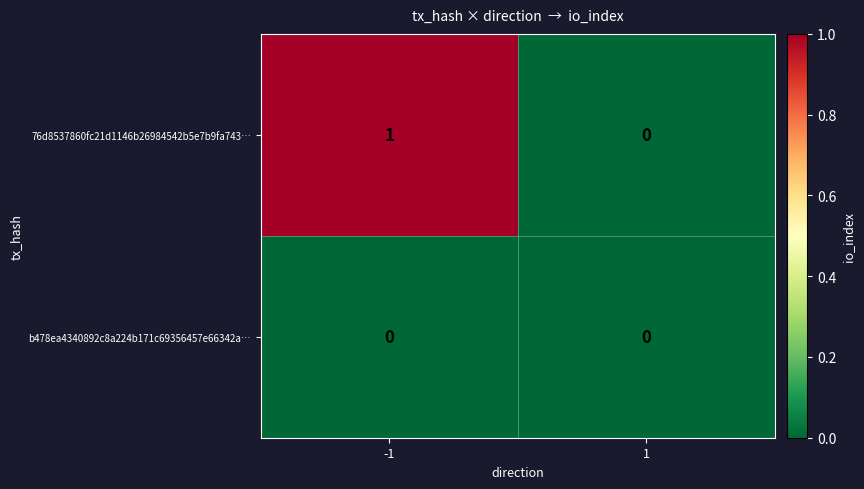

What is the spread (max minus min) of values at -1?

1